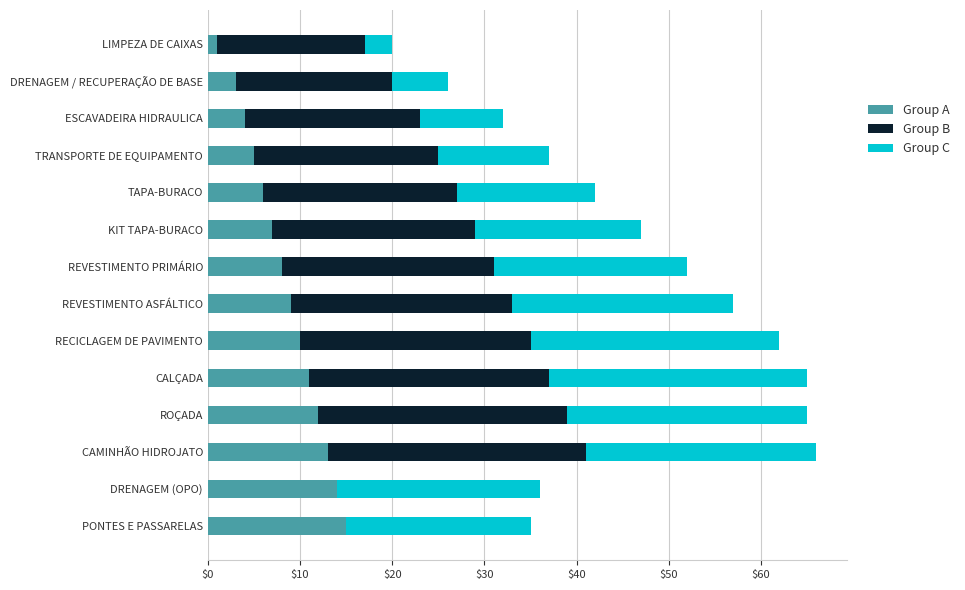

What is the total value across all series at TRANSPORTE DE EQUIPAMENTO?

37